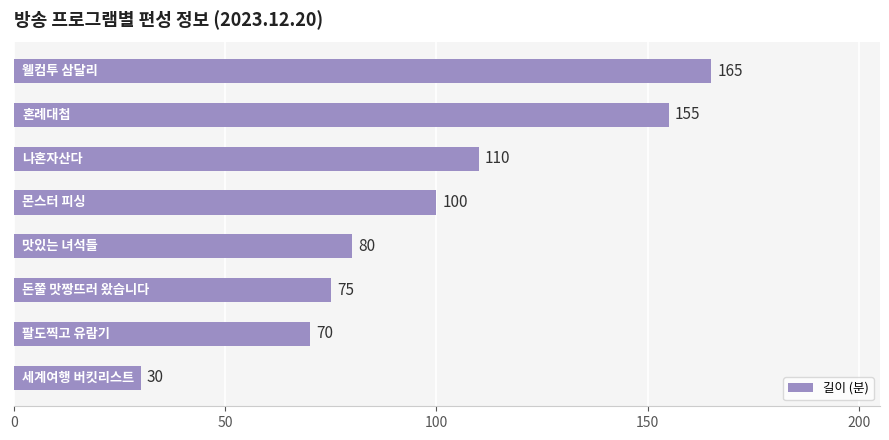

What is the difference between the maximum and second lowest values?

95